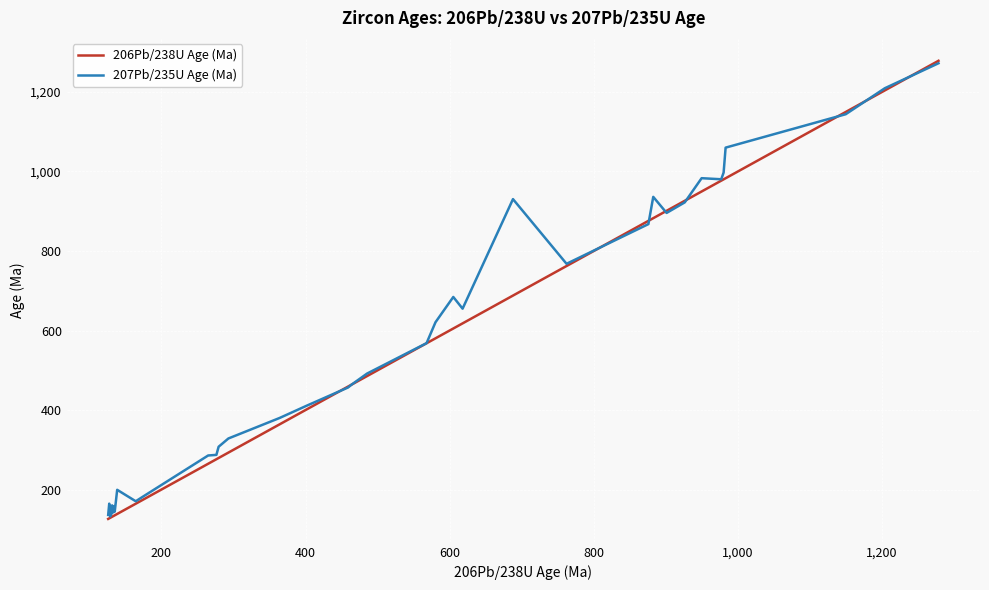

What is the value of the 206Pb/238U Age (Ma) point at the 29th from the left?

762.2